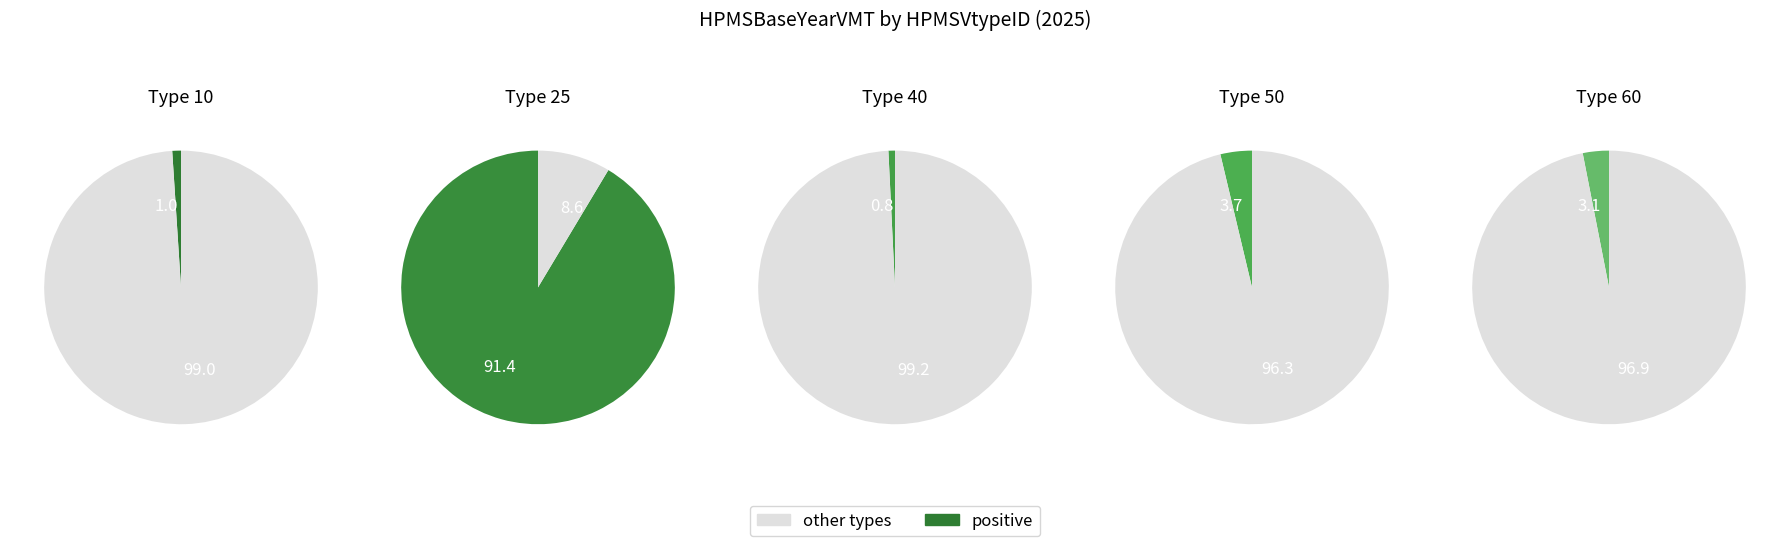

To the nearest percent, what is the average slice percentage?

20%